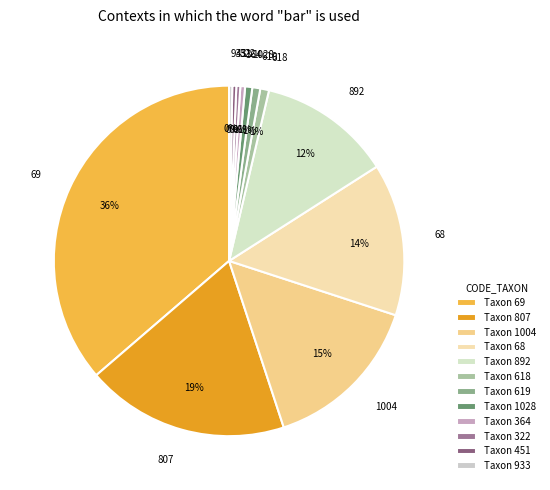

Does 618 represent more than half of the total?

No